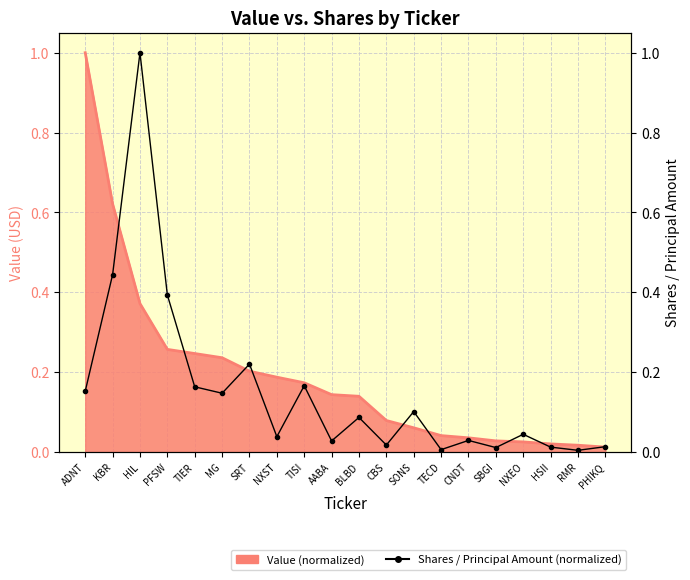

What is the label of the 13th point from the right?

NXST